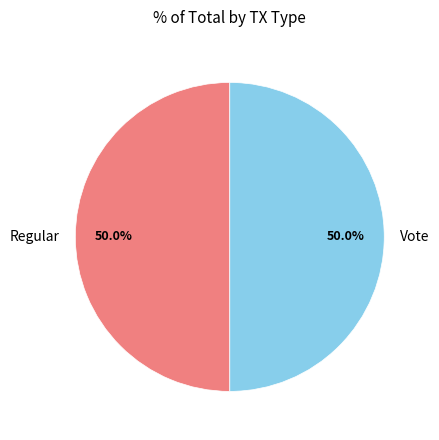

Is it true that Regular is 50% of the pie?

True